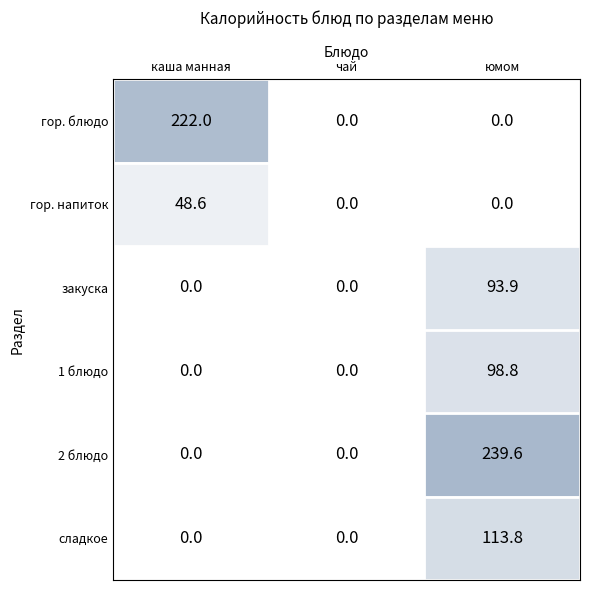

Reading right to left, what are all the values shown in this chart?

гор. блюдо: юмом=0.0	чай=0.0	каша манная=222.0
гор. напиток: юмом=0.0	чай=0.0	каша манная=48.6
закуска: юмом=93.9	чай=0.0	каша манная=0.0
1 блюдо: юмом=98.8	чай=0.0	каша манная=0.0
2 блюдо: юмом=239.6	чай=0.0	каша манная=0.0
сладкое: юмом=113.8	чай=0.0	каша манная=0.0